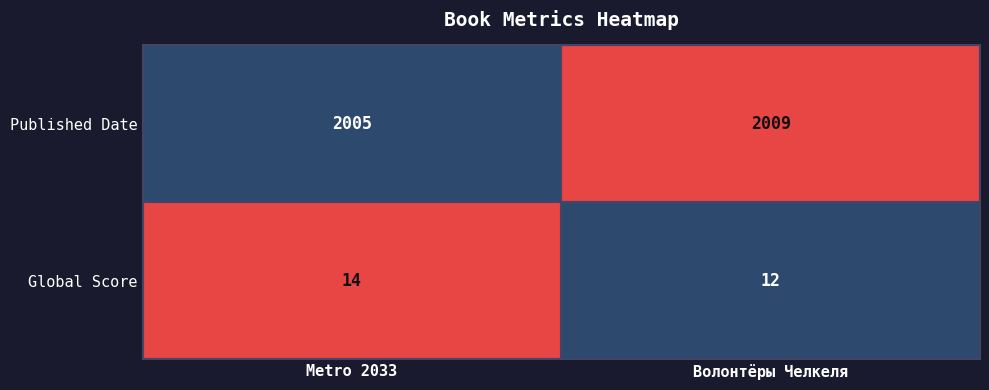

Rank the series by their maximum value, from highest to lowest.

Published Date, Global Score